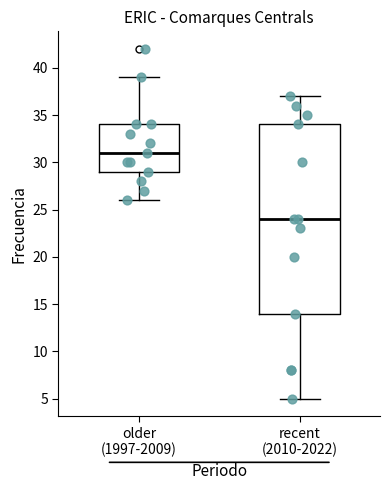

Which box's median line is the highest?

older (1997-2009)